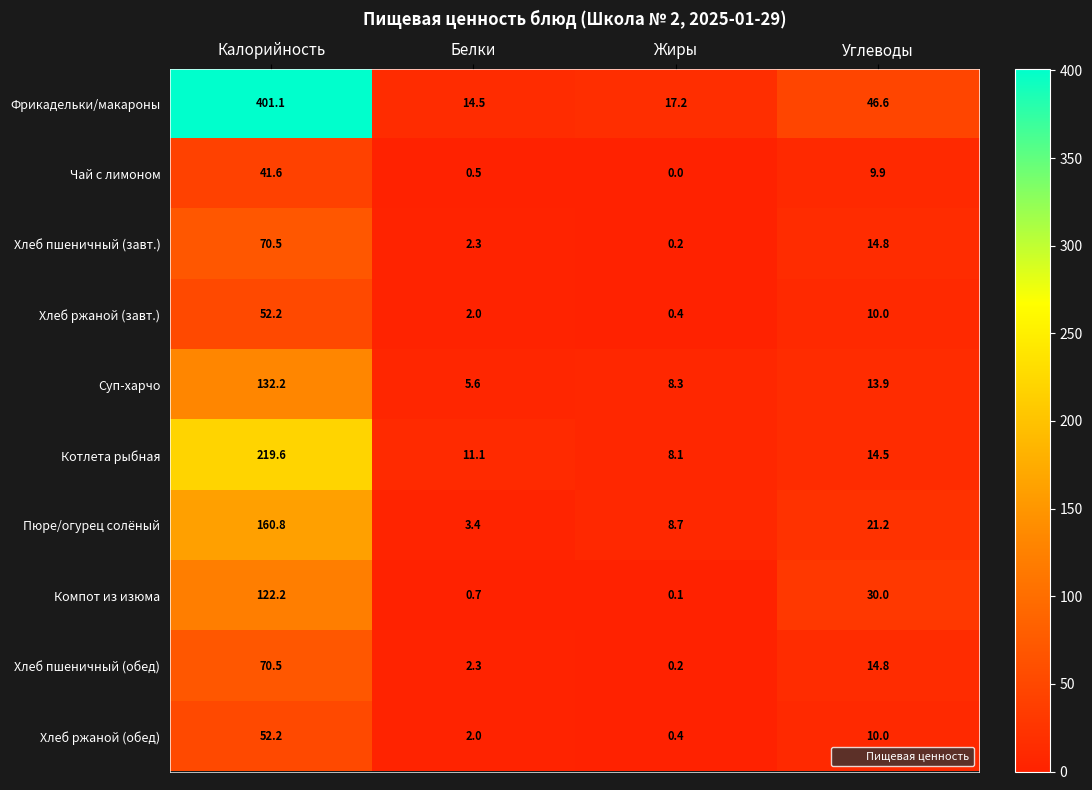

Between Белки and Углеводы, which series saw the biggest shift?

Фрикадельки/макароны